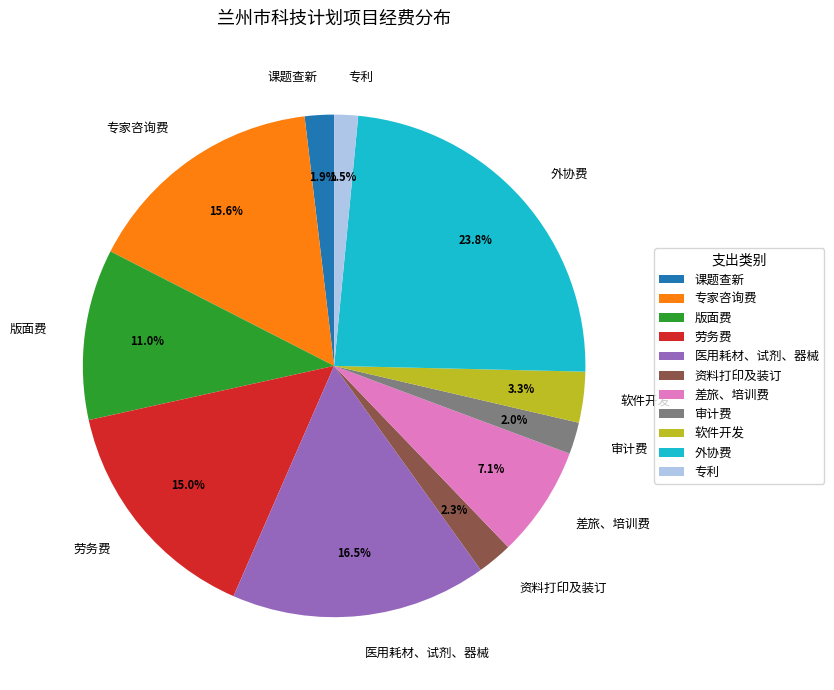

What percentage is NOT represented by 课题查新?

98.1%